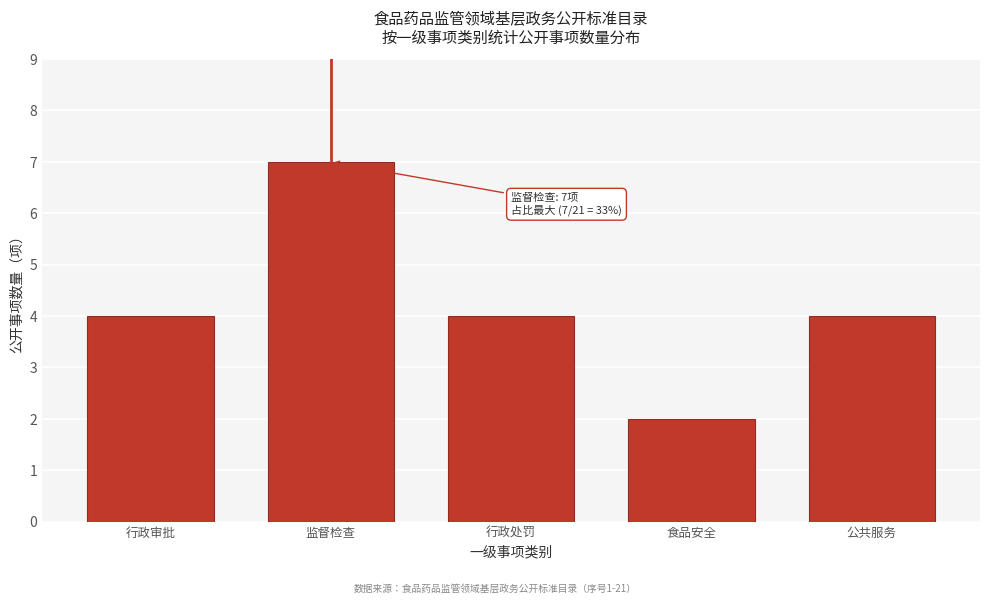

Reading left to right, transcribe all the data shown in this chart.

4	7	4	2	4